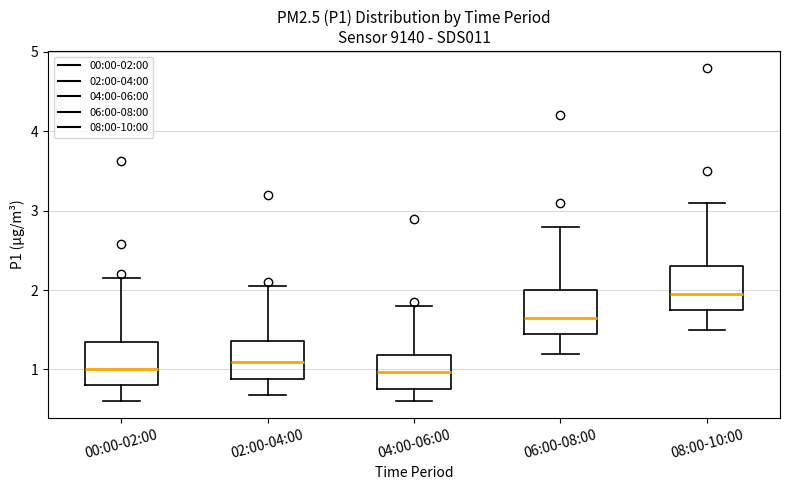

Where is the upper edge of the box for 04:00-06:00 on the y-axis? The values are not printed on the chart, so give them approximately, as read against the axis.

1.2